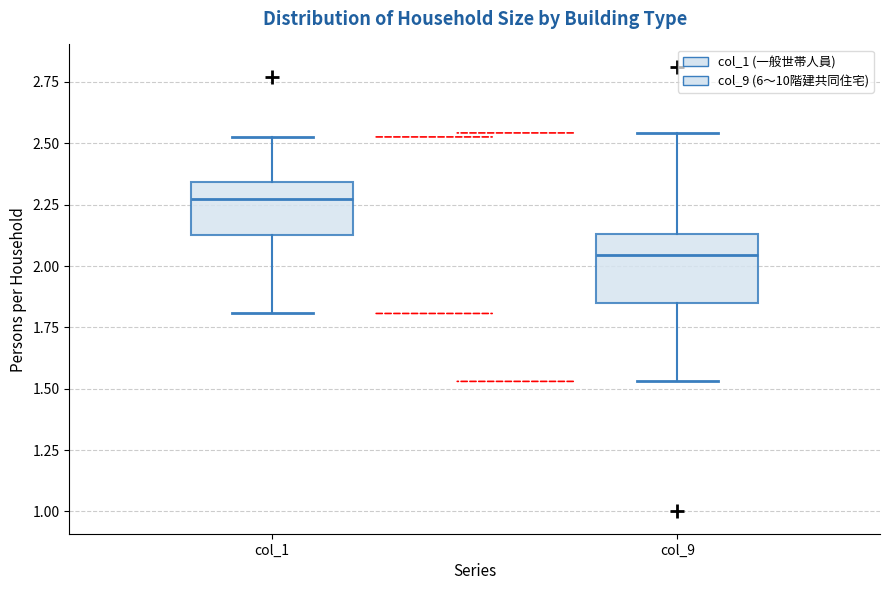

Reading left to right, transcribe this box plot: for each box, give where its median line is, the range the box spans, and where its two whiskers end, as read against the y-axis. The values are not printed on the chart, so give them approximately, as read against the axis.

col_1: median 2.25, box 2.15 to 2.35, whiskers 1.80 to 2.55
col_9: median 2.05, box 1.85 to 2.15, whiskers 1.55 to 2.55